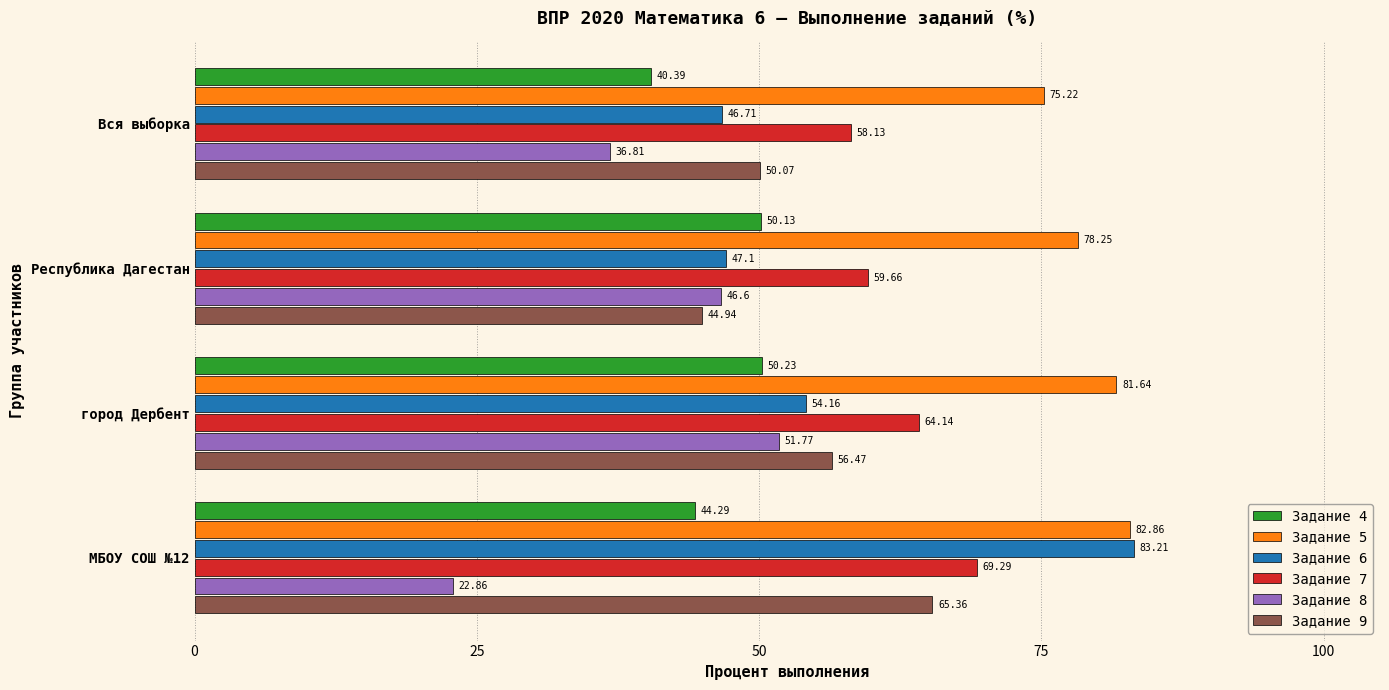

What is the average value of the Задание 8 series?

39.5